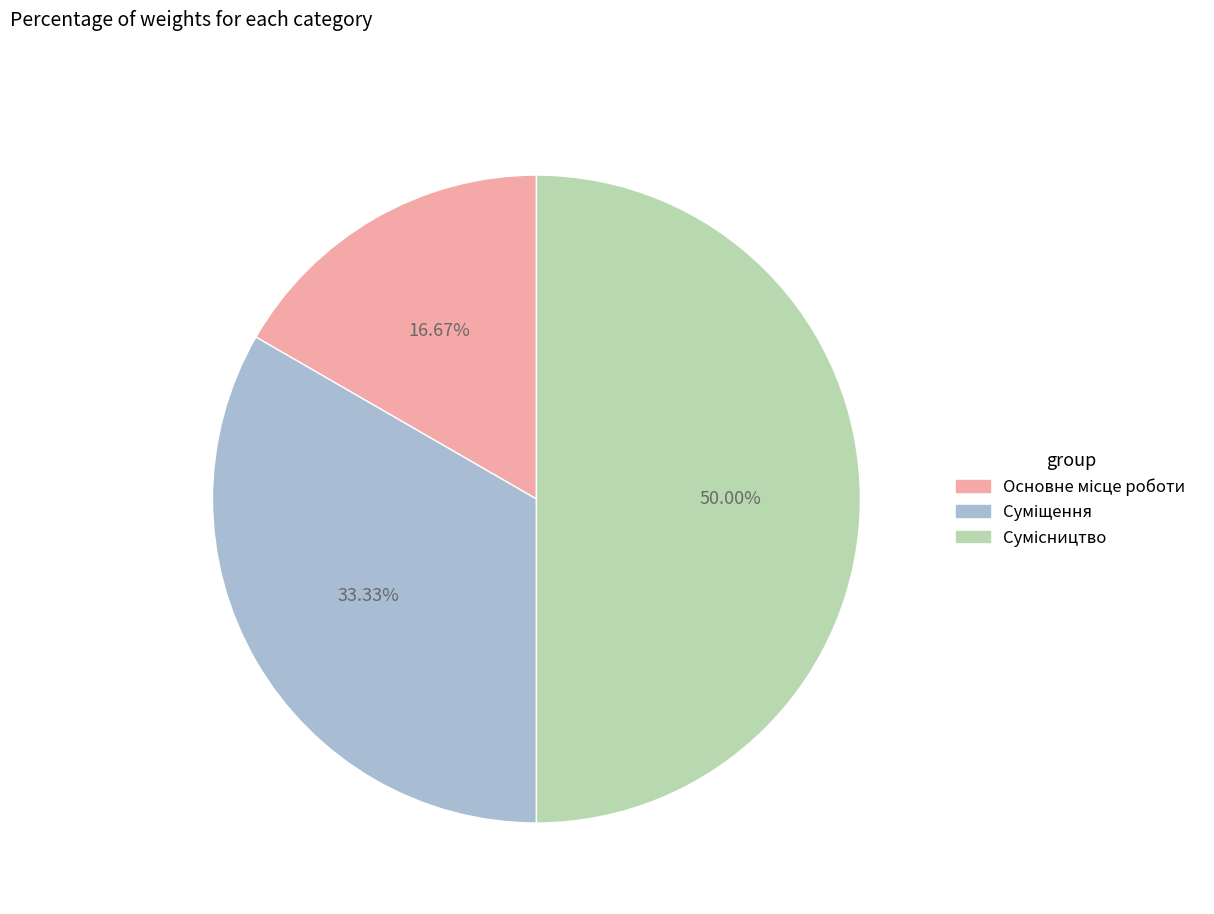

What is the ratio of the value at Основне місце роботи to the value at Суміщення?

0.5